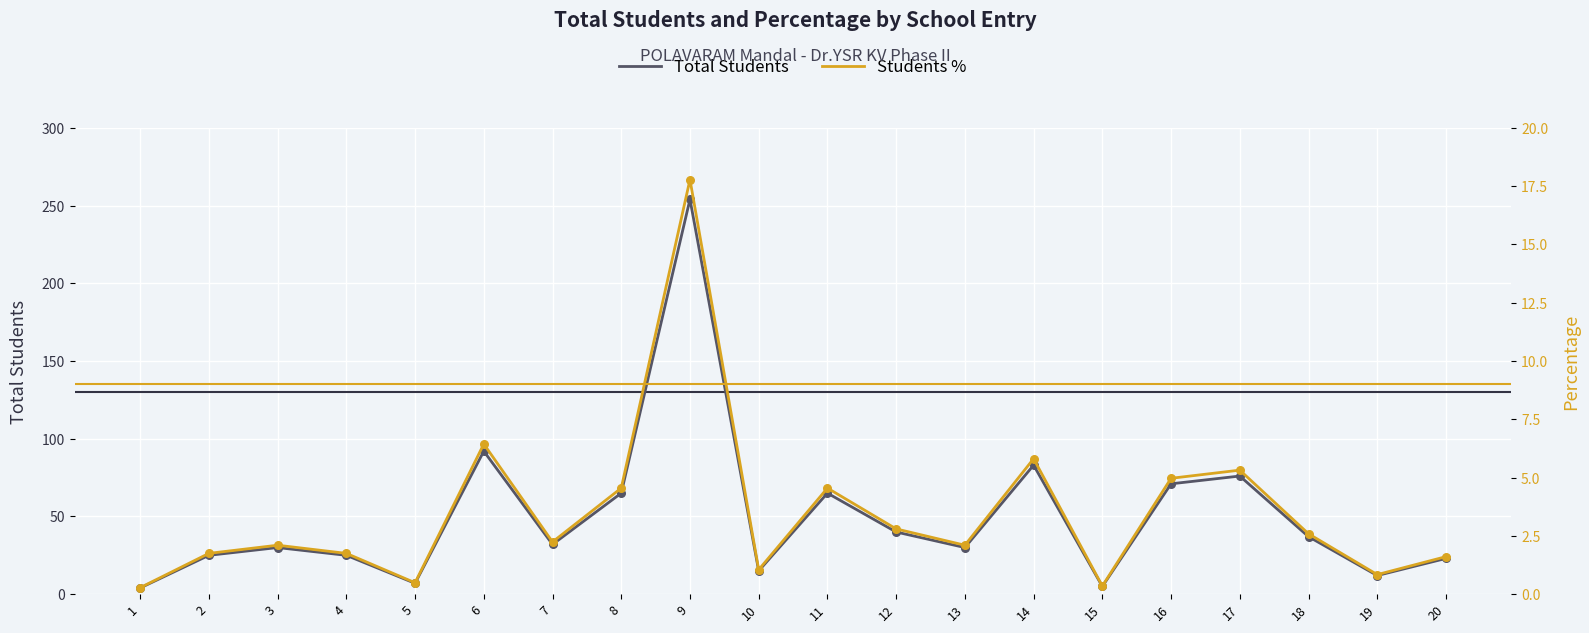

Which series has the largest Y range (max minus min)?

Total Students